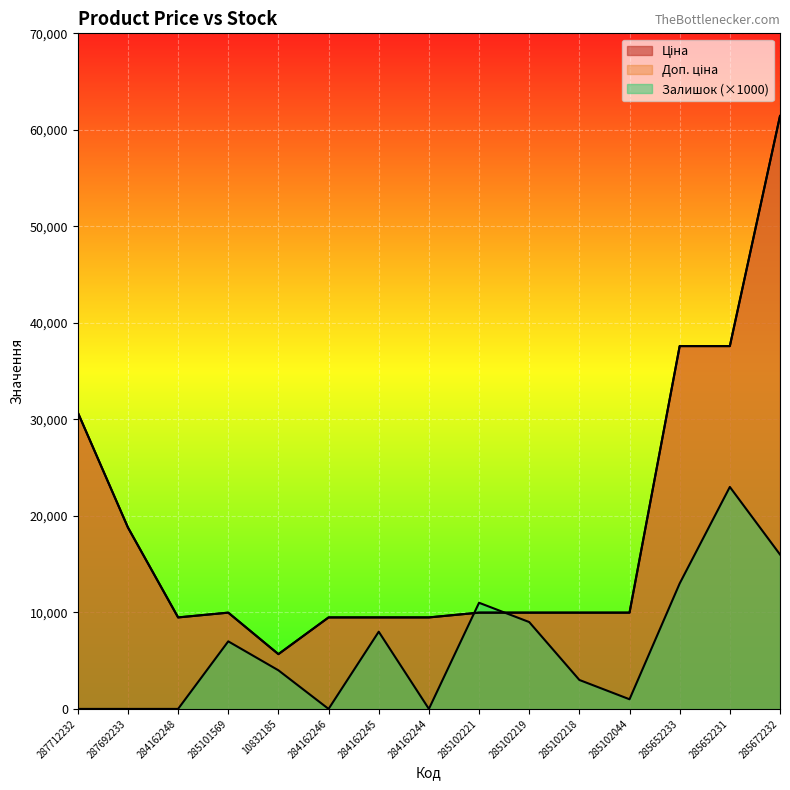

True or false: Ціна and Доп. ціна intersect in this chart.

False